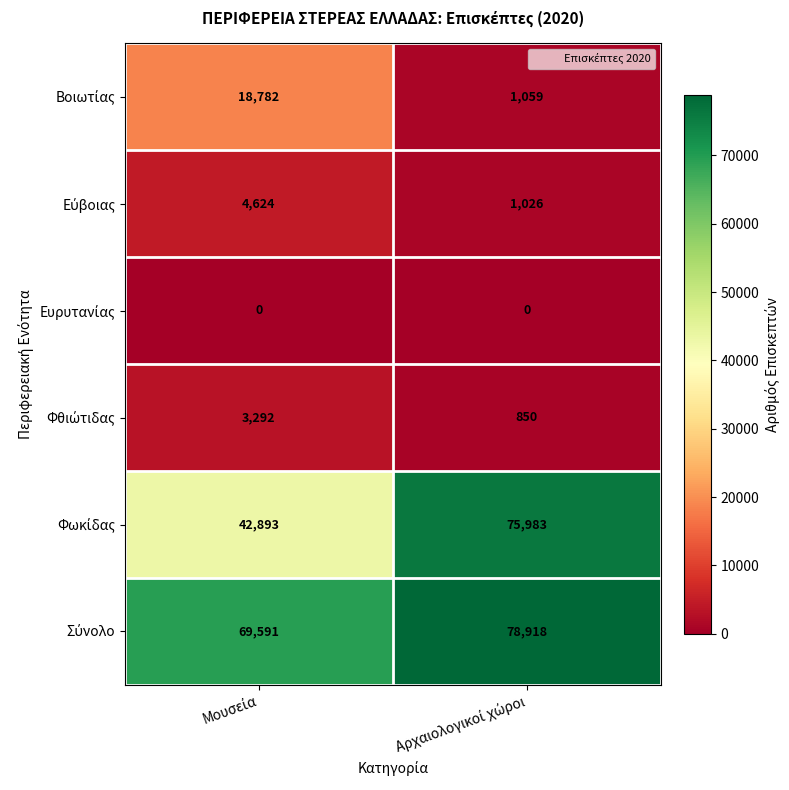

What is the greatest value displayed?

78918